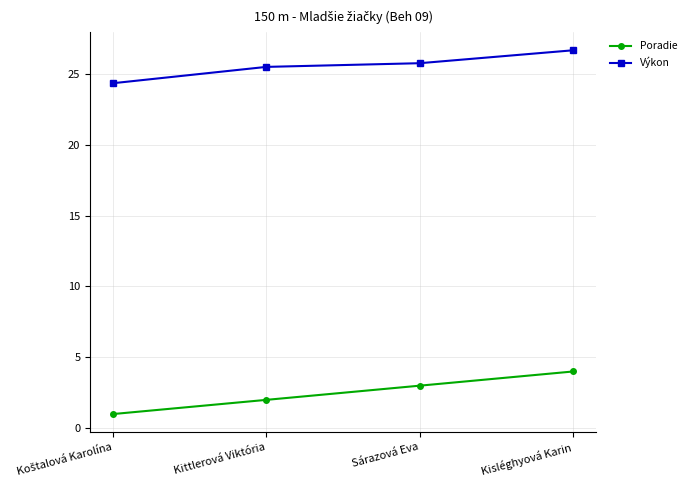

Is this an area chart (filled region under the line)?

No